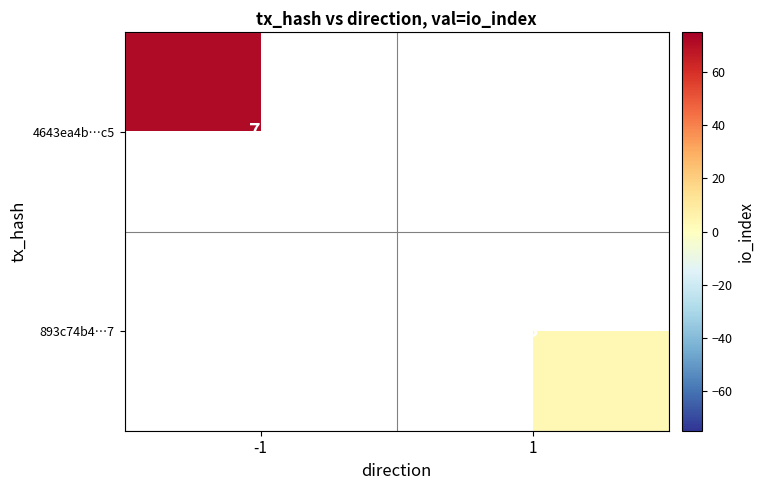

Which has a higher value, 1 or -1?

-1